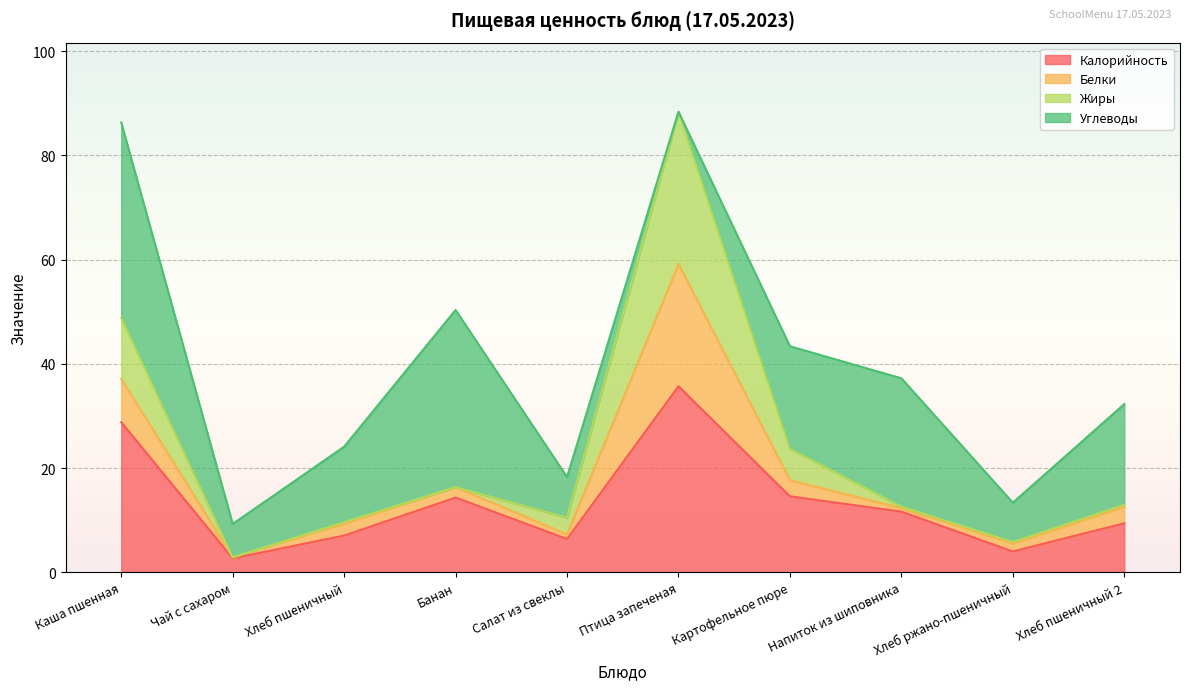

What is the label of the 5th point from the left?

Салат из свеклы